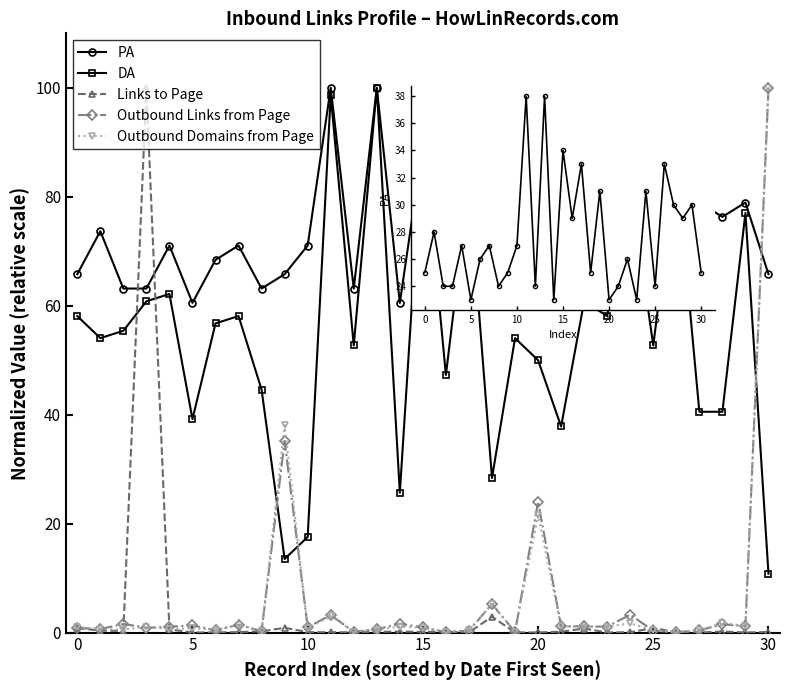

At which label is PA closest to 80?

27